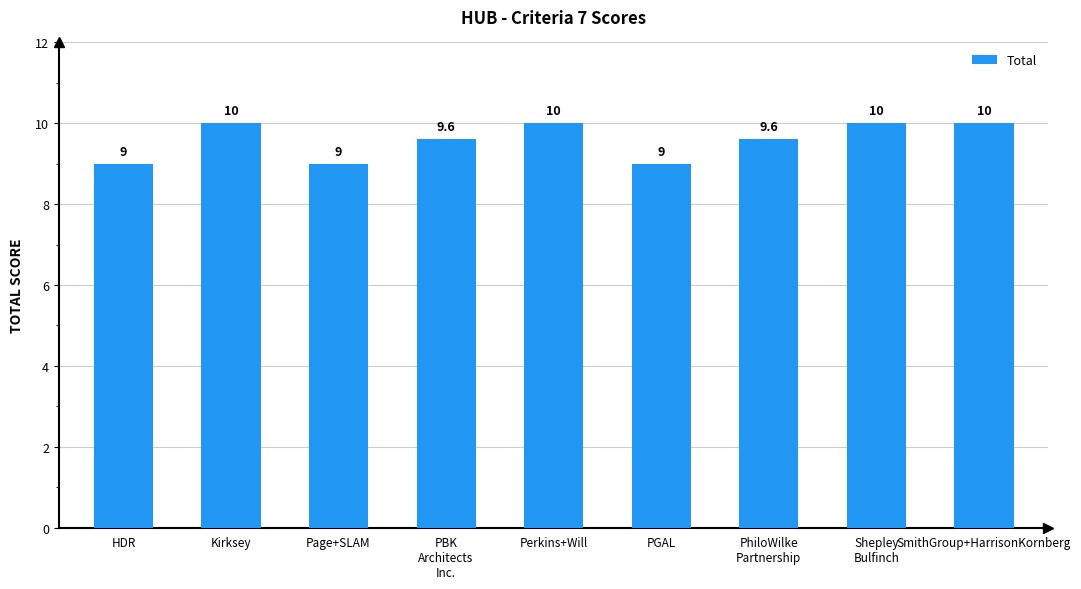

How many values are between 9 and 10?

9